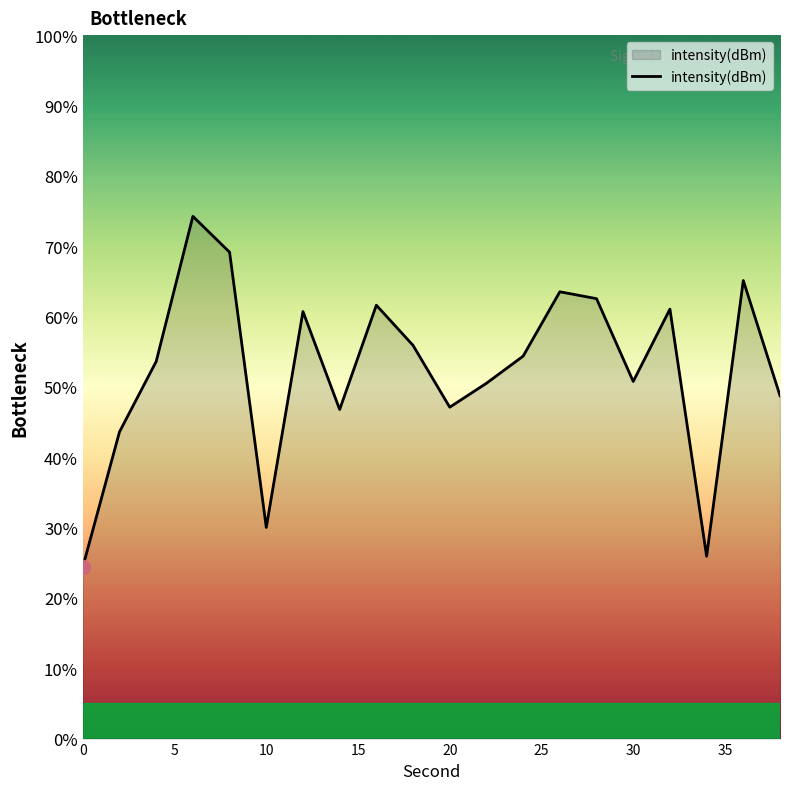

What is the greatest value displayed?

74.2